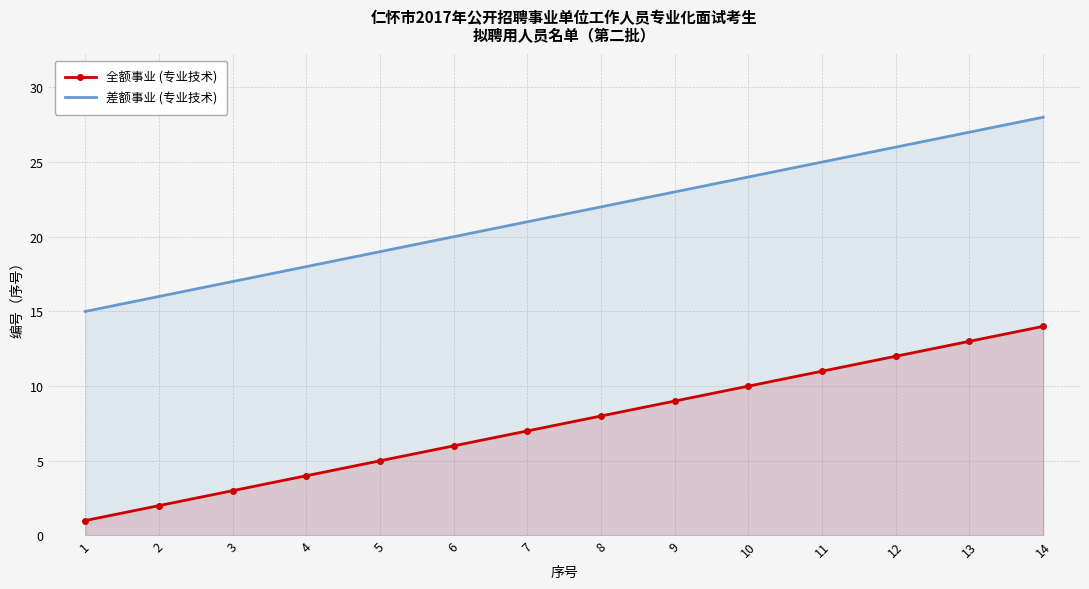

At how many categories does at least one series exceed 13?

14